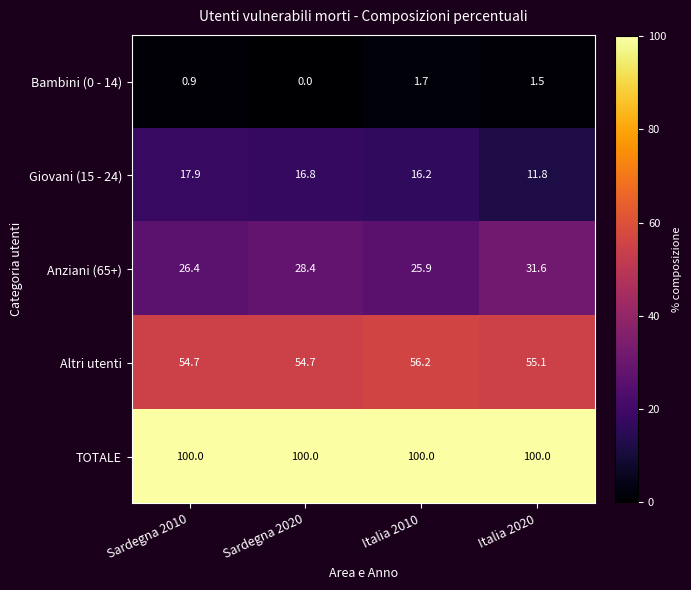

Rank the series by their maximum value, from lowest to highest.

Bambini (0 - 14), Giovani (15 - 24), Anziani (65+), Altri utenti, TOTALE